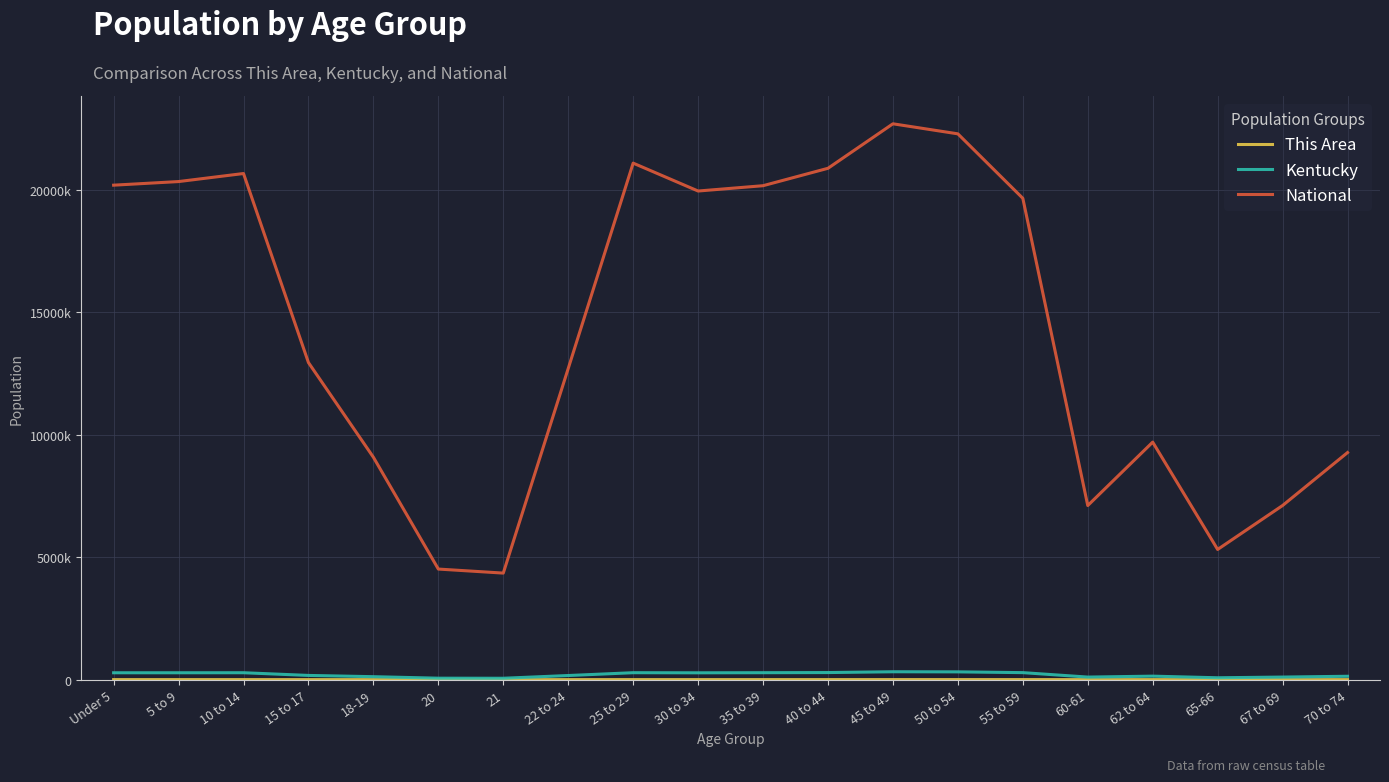

Does the chart display data point markers on the line(s)?

No